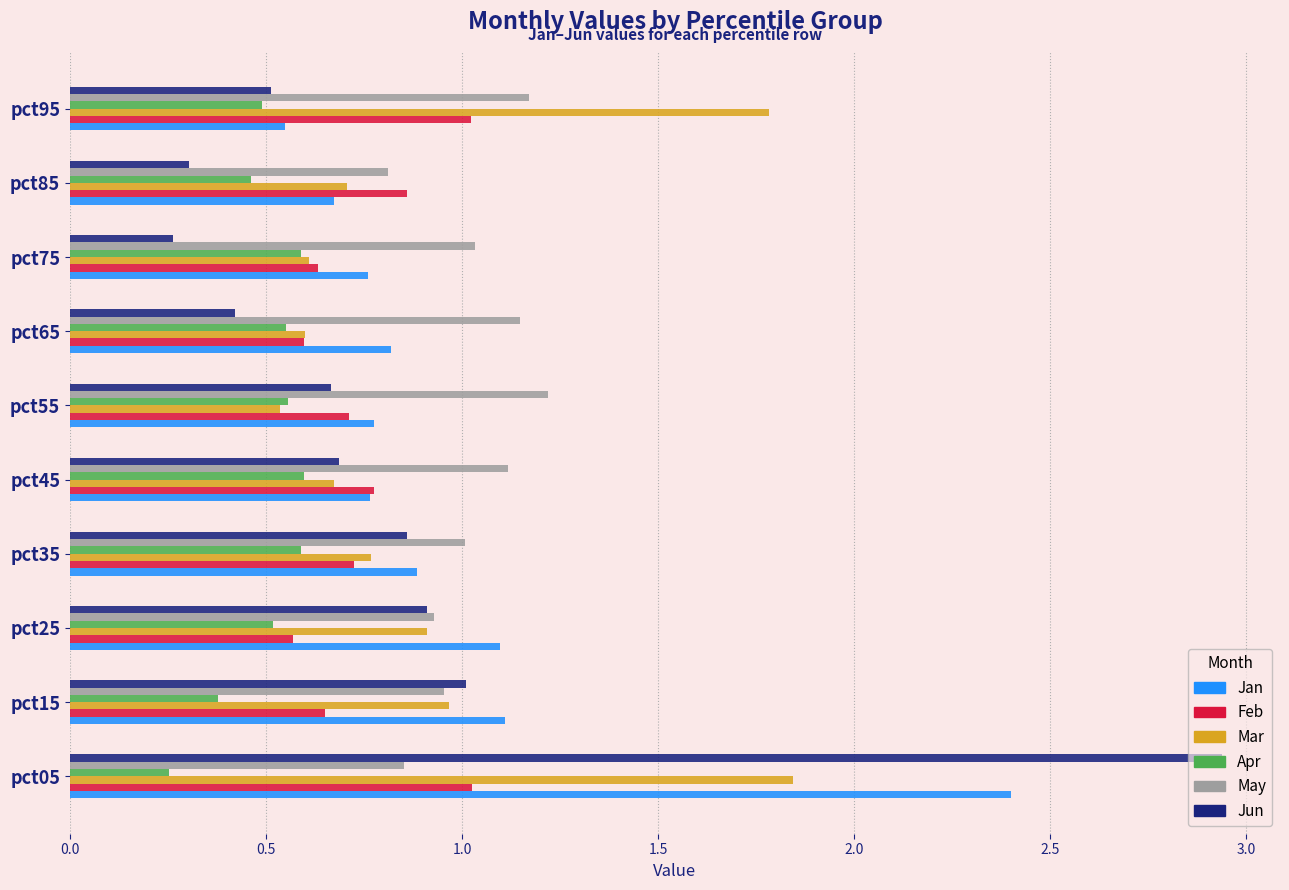

List the series in order of their peak value, highest first.

Jun, Jan, Mar, May, Feb, Apr